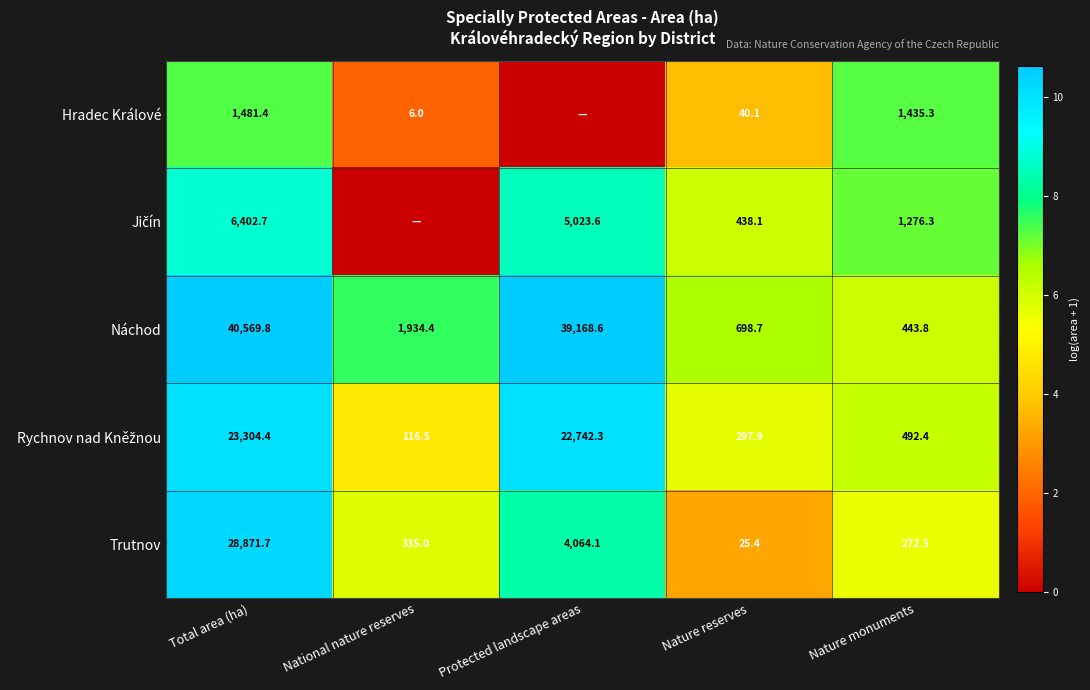

What is the difference between the Náchod values at Protected landscape areas and Nature monuments?

38724.8